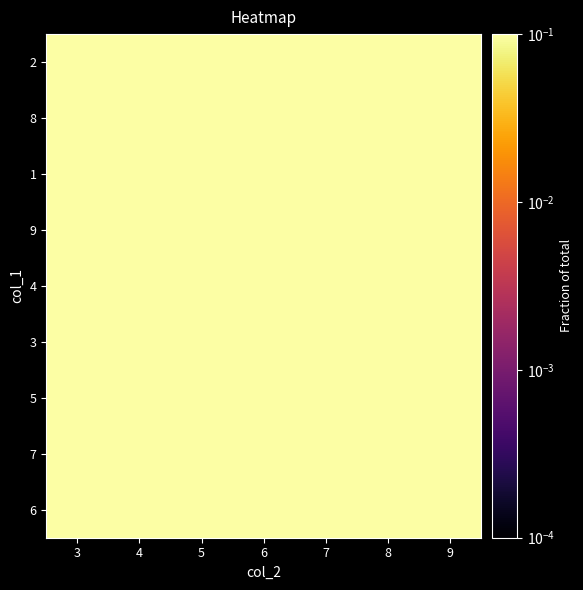

Reading right to left, extract all data points from this chart.

2: 9=0.7	8=1.0	7=0.9	6=0.6	5=0.3	4=0.8	3=0.6
8: 9=0.7	8=0.6	7=1.0	6=0.4	5=0.1	4=0.3	3=0.8
1: 9=0.2	8=0.8	7=0.3	6=1.0	5=0.9	4=0.7	3=0.4
9: 9=0.9	8=0.1	7=0.6	6=0.3	5=0.7	4=0.4	3=0.8
4: 9=0.3	8=0.7	7=0.2	6=0.8	5=1.0	4=0.1	3=0.6
3: 9=0.8	8=1.0	7=0.4	6=0.9	5=0.2	4=0.6	3=0.1
5: 9=1.0	8=0.9	7=0.1	6=0.7	5=0.8	4=0.3	3=0.2
7: 9=0.6	8=0.2	7=0.7	6=0.1	5=0.4	4=1.0	3=0.9
6: 9=0.4	8=0.3	7=0.8	6=0.2	5=0.6	4=0.9	3=1.0